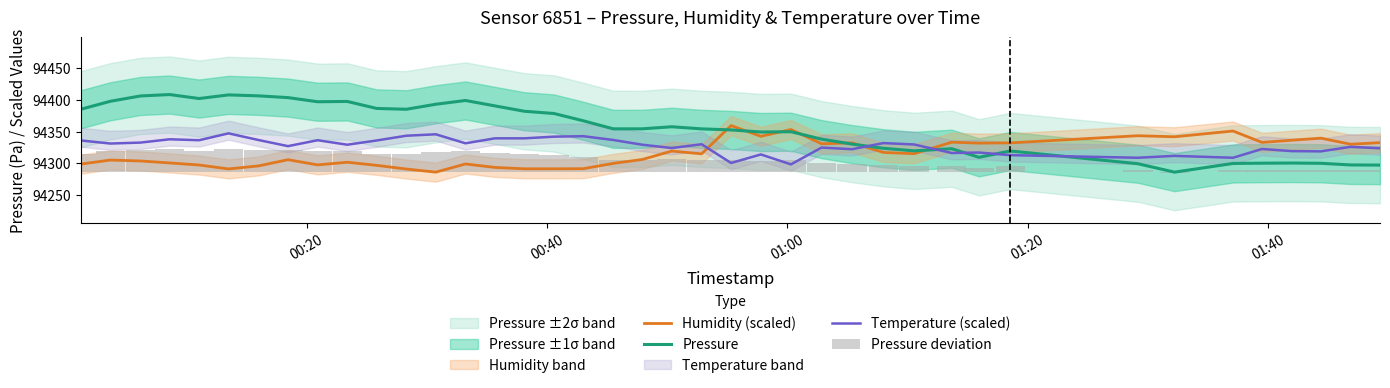

What is the highest value of the Humidity (scaled) series?

94359.3